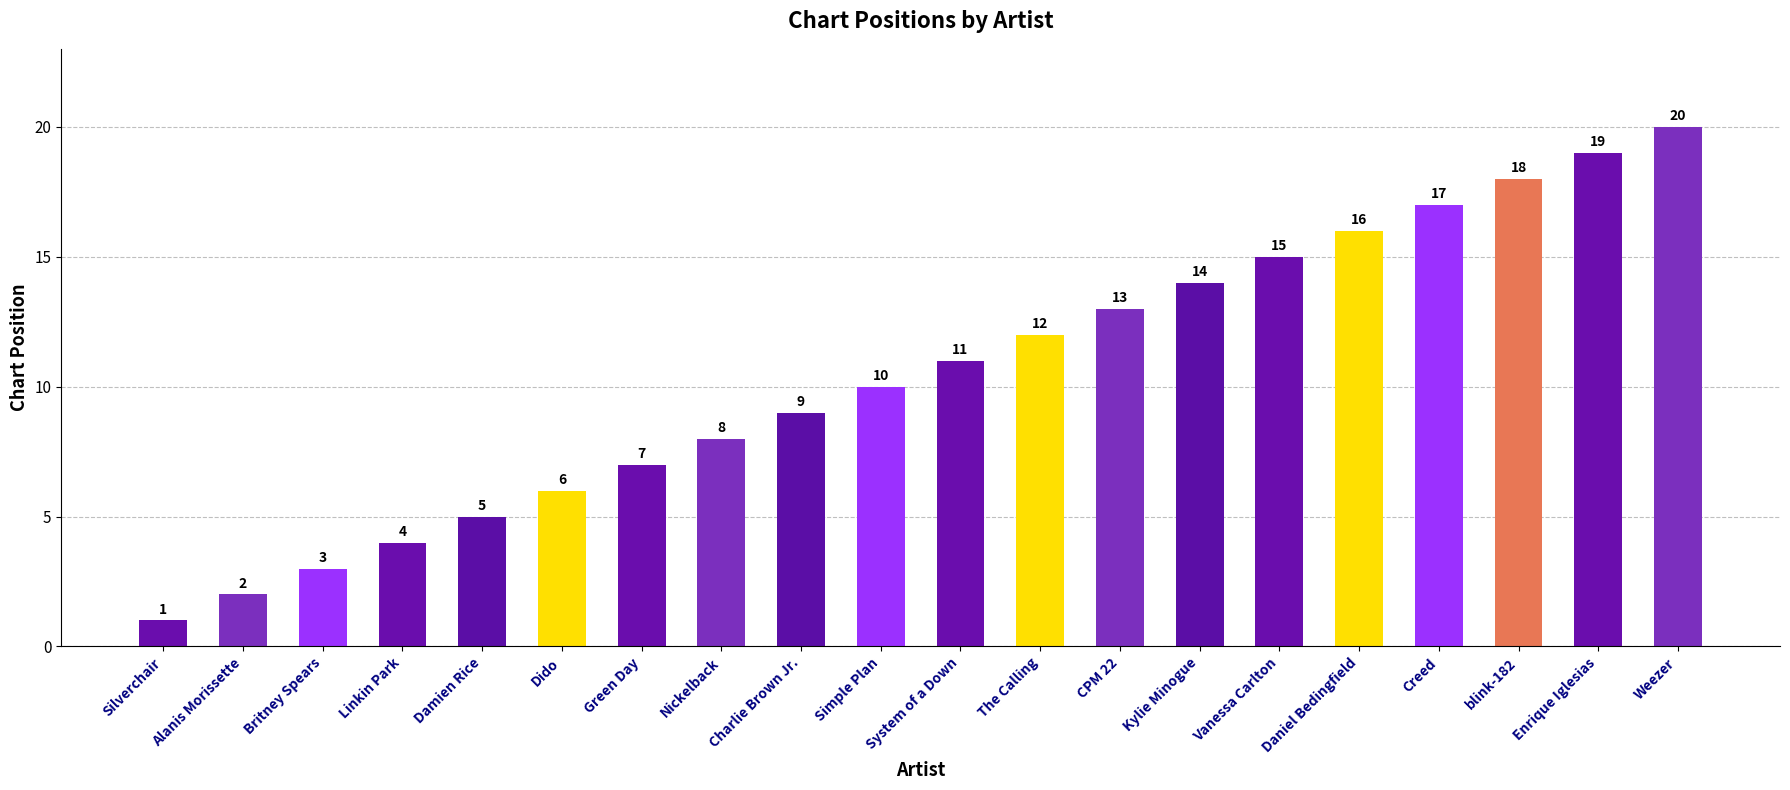

List the labels in order of value, smallest first.

Silverchair, Alanis Morissette, Britney Spears, Linkin Park, Damien Rice, Dido, Green Day, Nickelback, Charlie Brown Jr., Simple Plan, System of a Down, The Calling, CPM 22, Kylie Minogue, Vanessa Carlton, Daniel Bedingfield, Creed, blink-182, Enrique Iglesias, Weezer